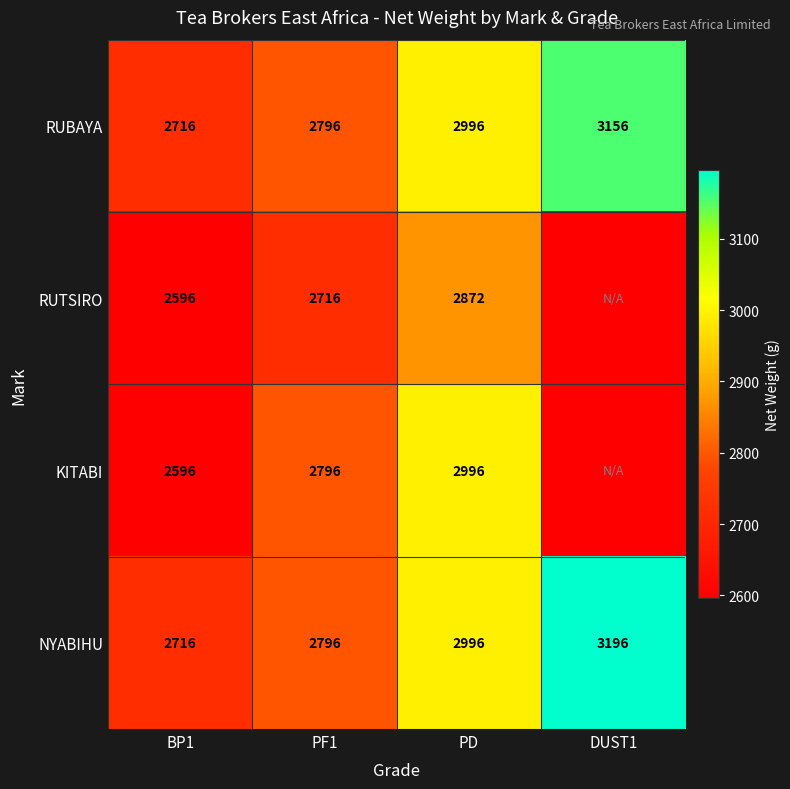

Is it true that NYABIHU equals 2716 at BP1?

True